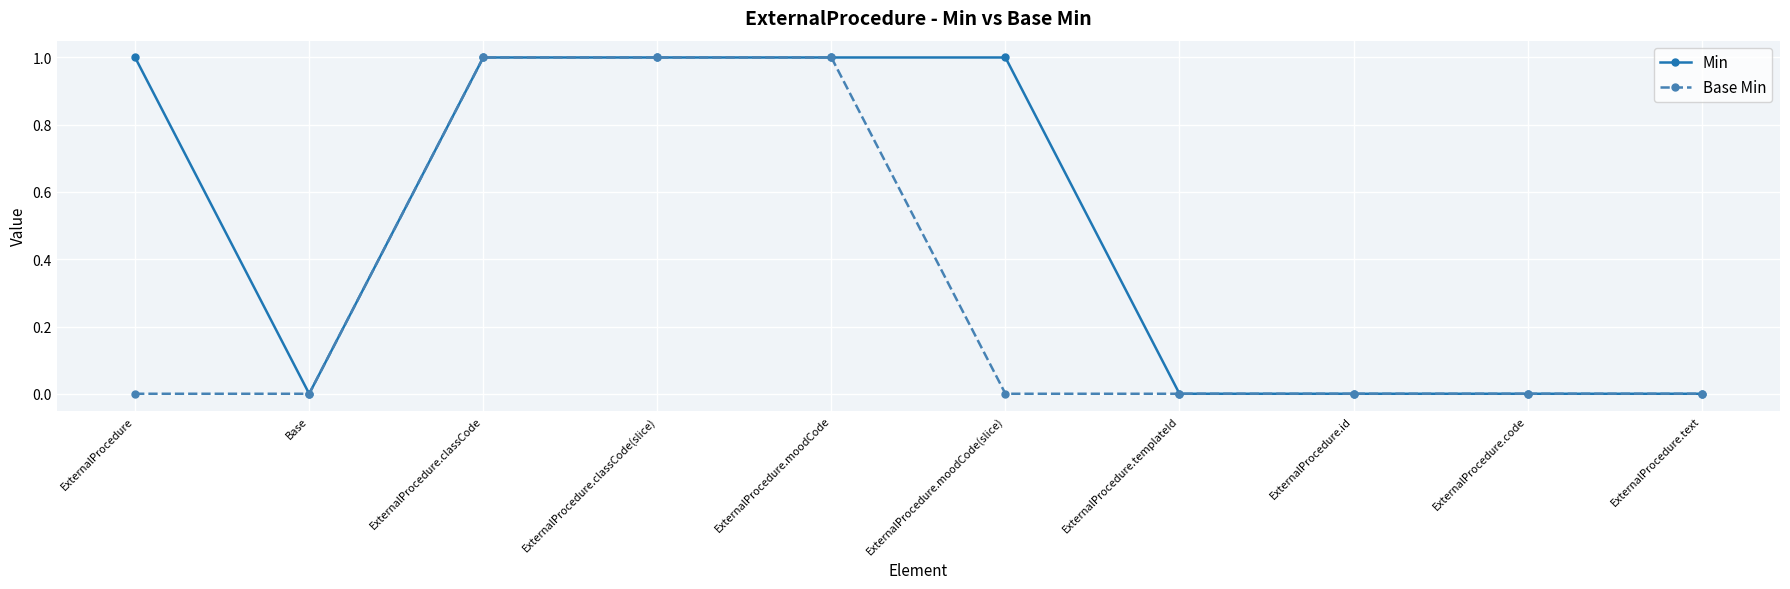

The Min series shows 1 at ExternalProcedure. True or false?

True